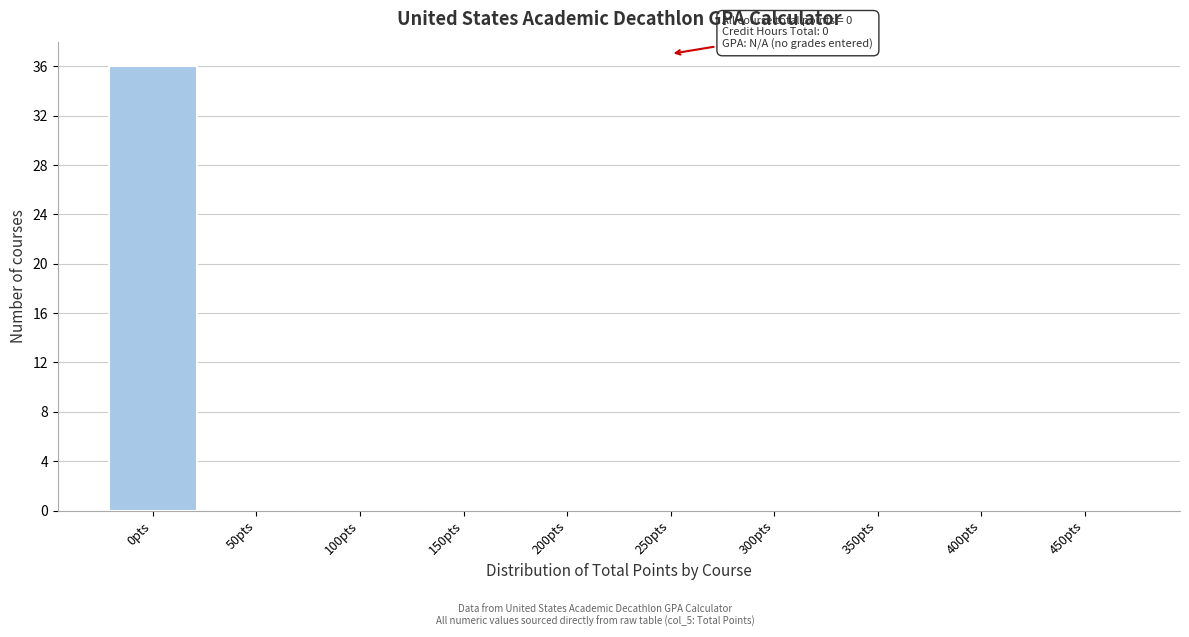

Reading left to right, extract all data points from this chart.

0pts=36	50pts=0	100pts=0	150pts=0	200pts=0	250pts=0	300pts=0	350pts=0	400pts=0	450pts=0